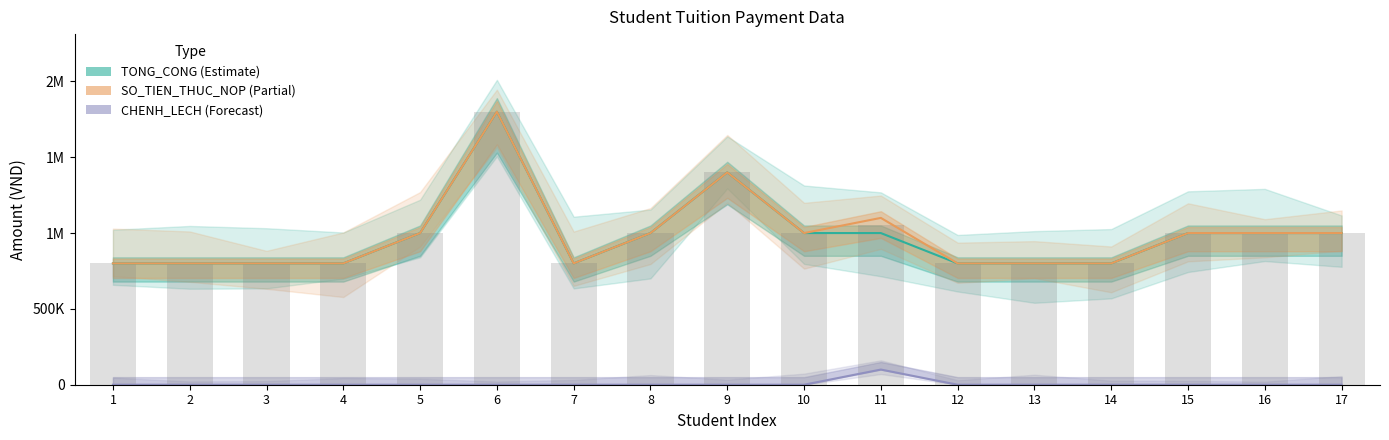

The SO_TIEN_THUC_NOP series shows 1800000 at 6. True or false?

True